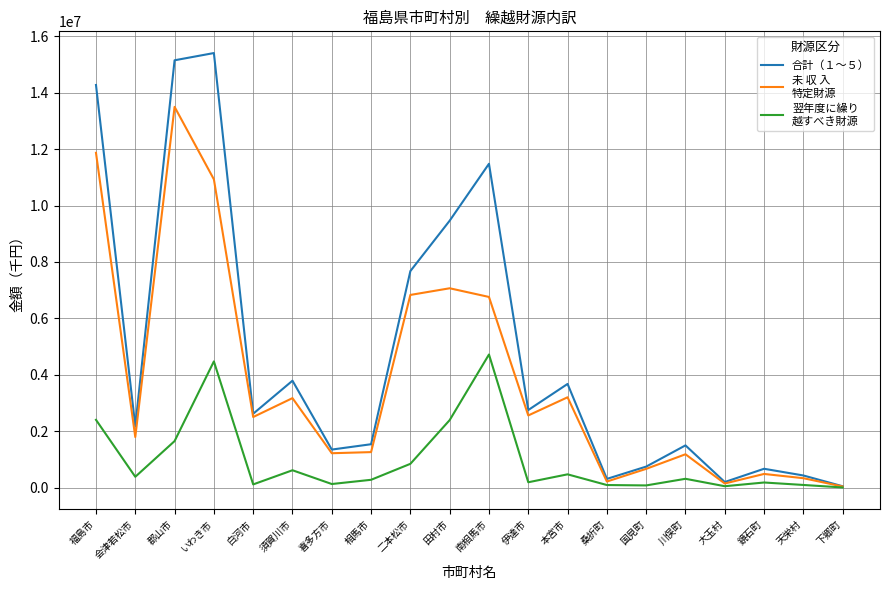

Count the number of data series in this chart.

3